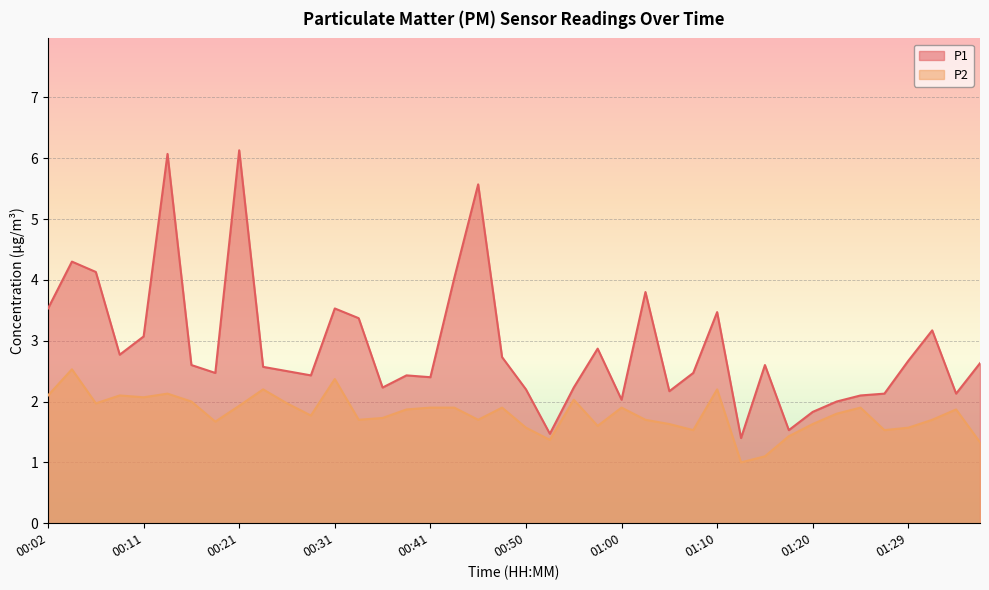

What is the difference between the P2 values at 01:27 and 01:12?

0.5